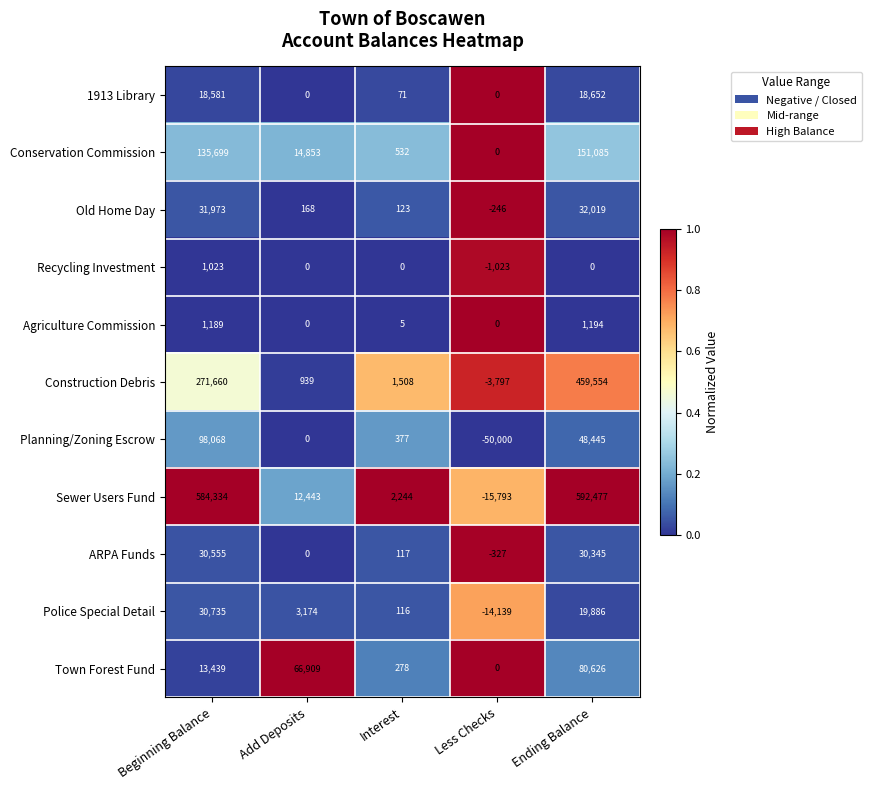

At which category does the chart reach its peak across all series?

Ending Balance